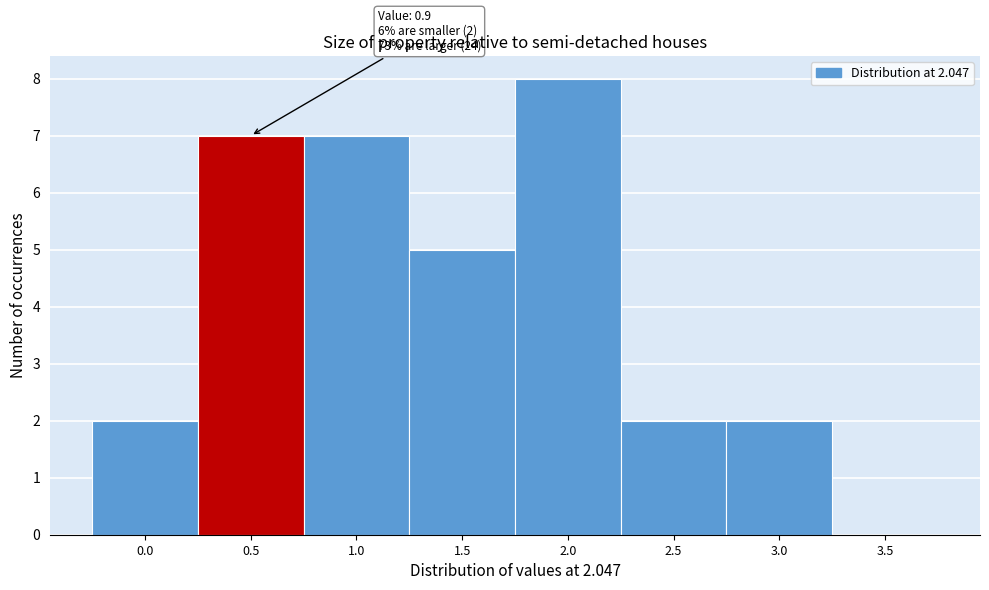

Reading right to left, what are all the values shown in this chart?

3.5=0	3.0=2	2.5=2	2.0=8	1.5=5	1.0=7	0.5=7	0.0=2